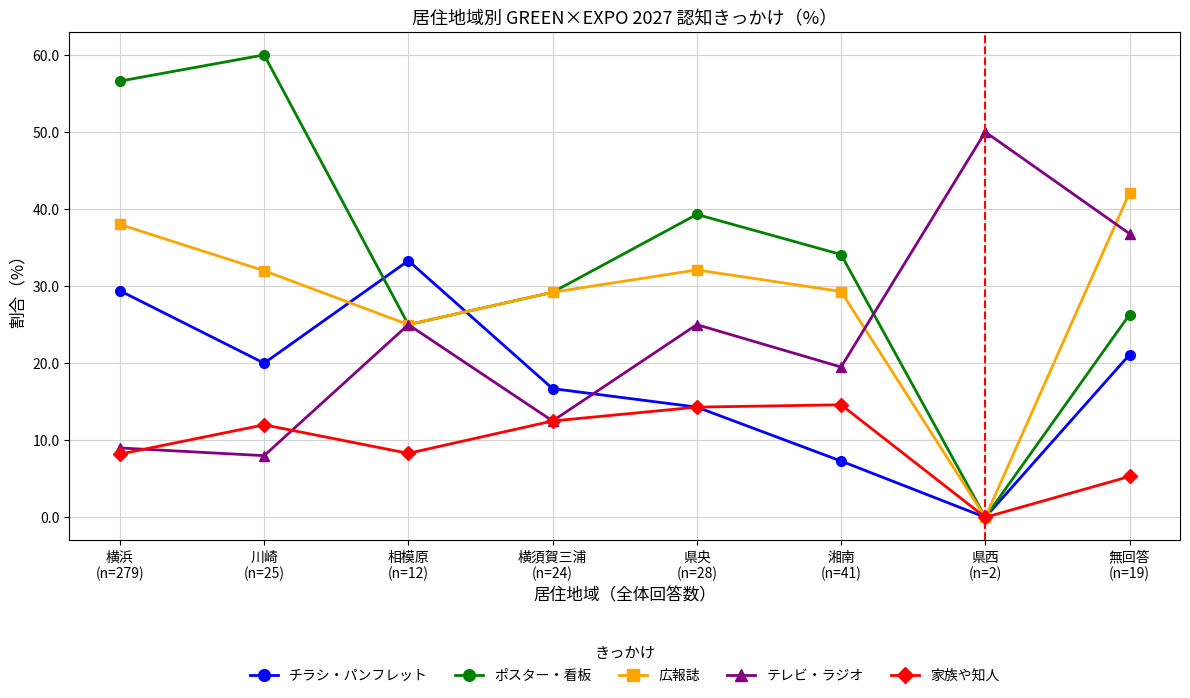

What is the total value across all series at 湘南
(n=41)?

104.8